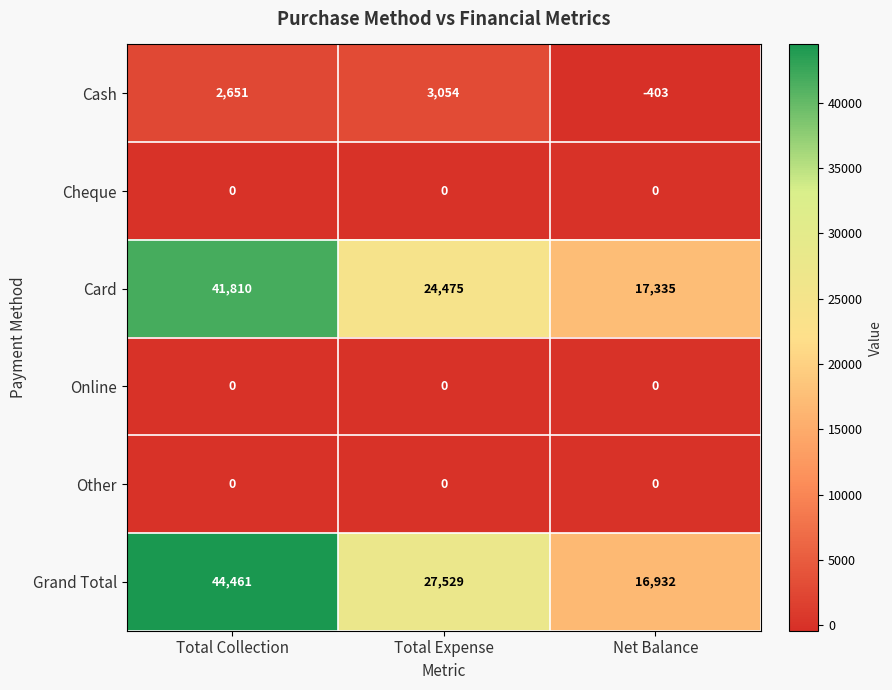

At how many categories does at least one series exceed 7348?

3